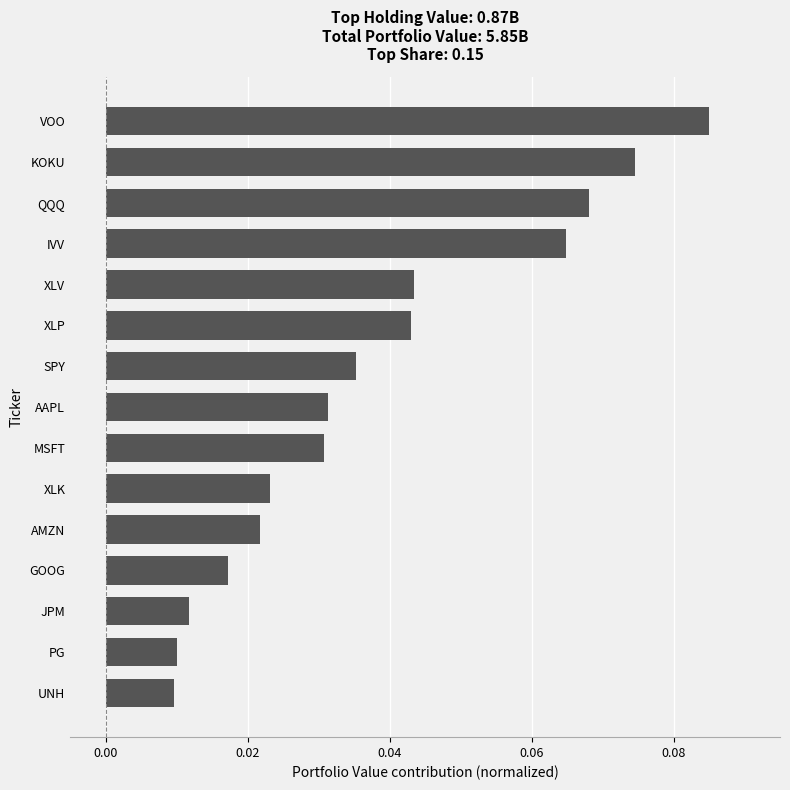

At which category does the chart reach its peak across all series?

VOO